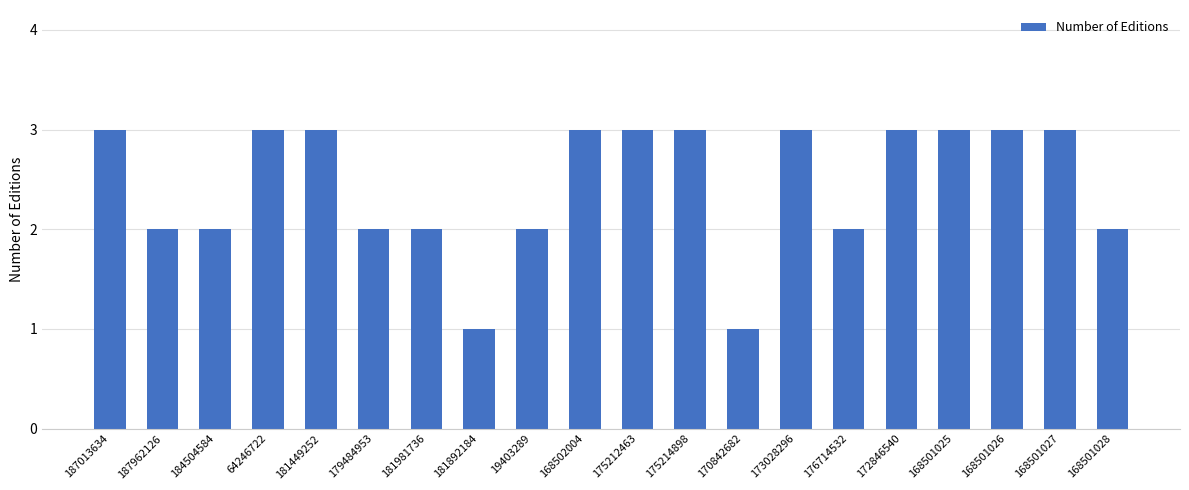

What is the value of the 6th bar from the left?

2